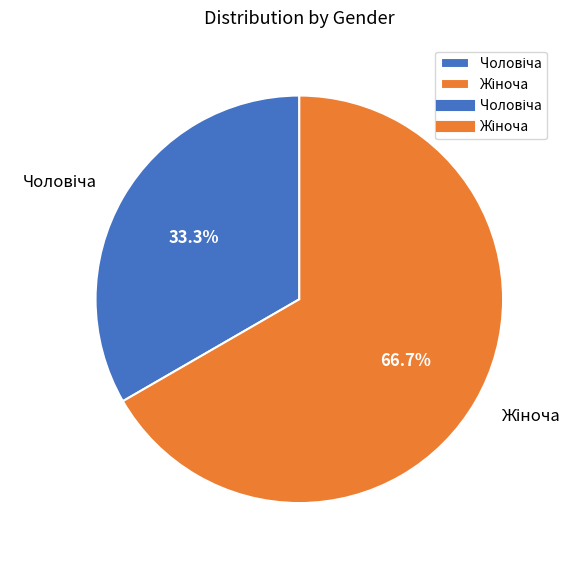

Does any single category account for the majority?

Yes